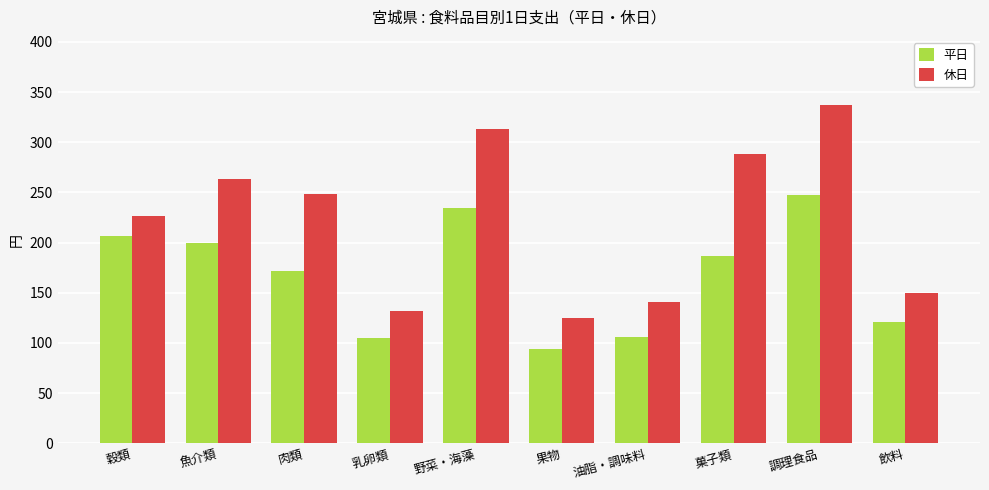

Which series changed the most between 魚介類 and 乳卵類?

休日